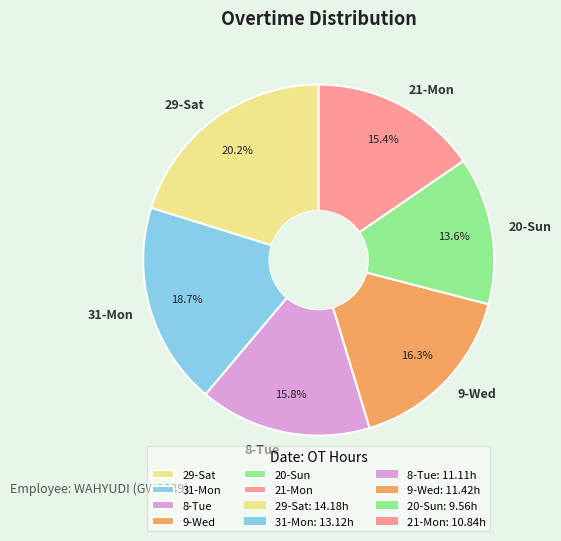

Count the number of slices in the pie.

6